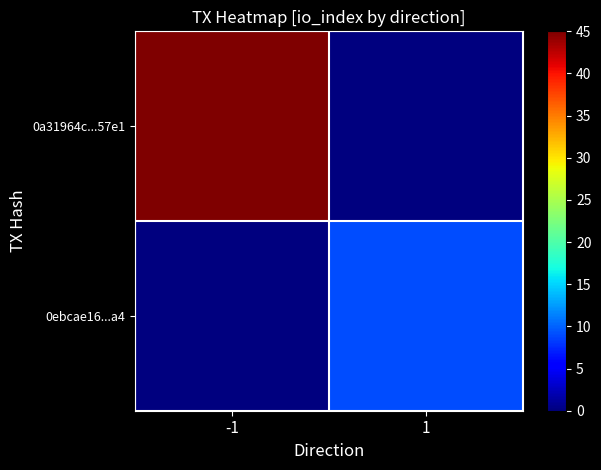

Rank the series at 1 from lowest to highest value.

0a31964c...57e1, 0ebcae16...a4